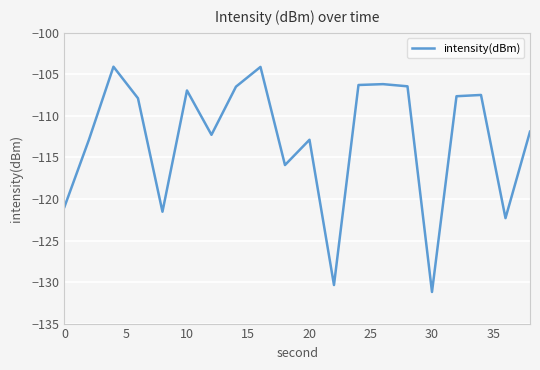

What is the difference between the second highest and minimum values?

27.1